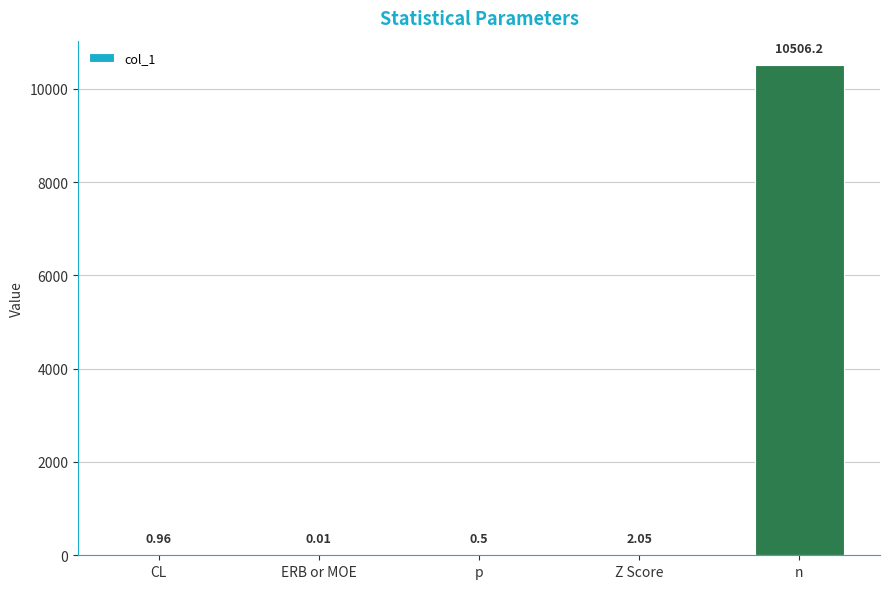

At which label is the value closest to 5253?

Z Score